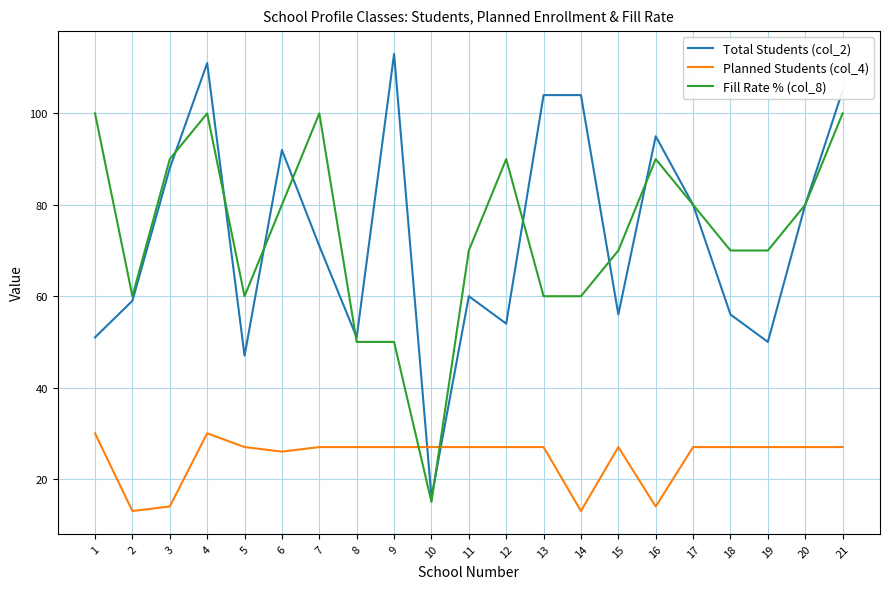

Is it true that Fill Rate % (col_8) equals 70 at 18?

True